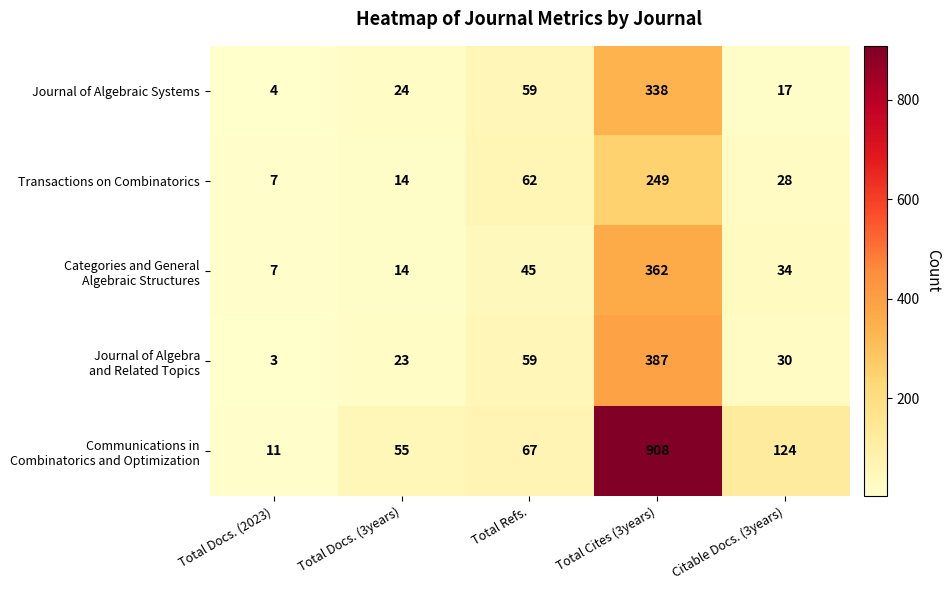

At which category is the sum across all series the highest?

Total Cites (3years)